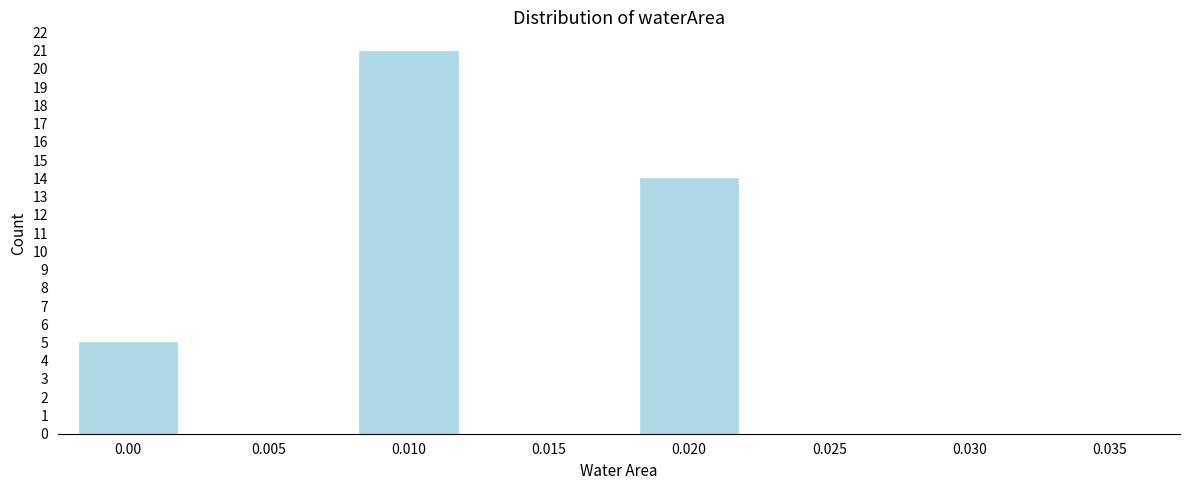

Reading left to right, what are all the values shown in this chart?

0.00=5	0.005=0	0.010=21	0.015=0	0.020=14	0.025=0	0.030=0	0.035=0